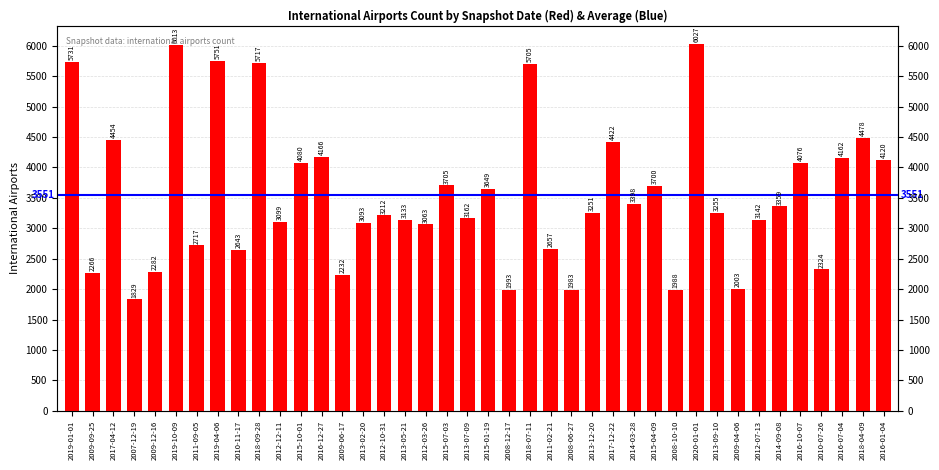

What is the value of the 18th bar from the left?

3063